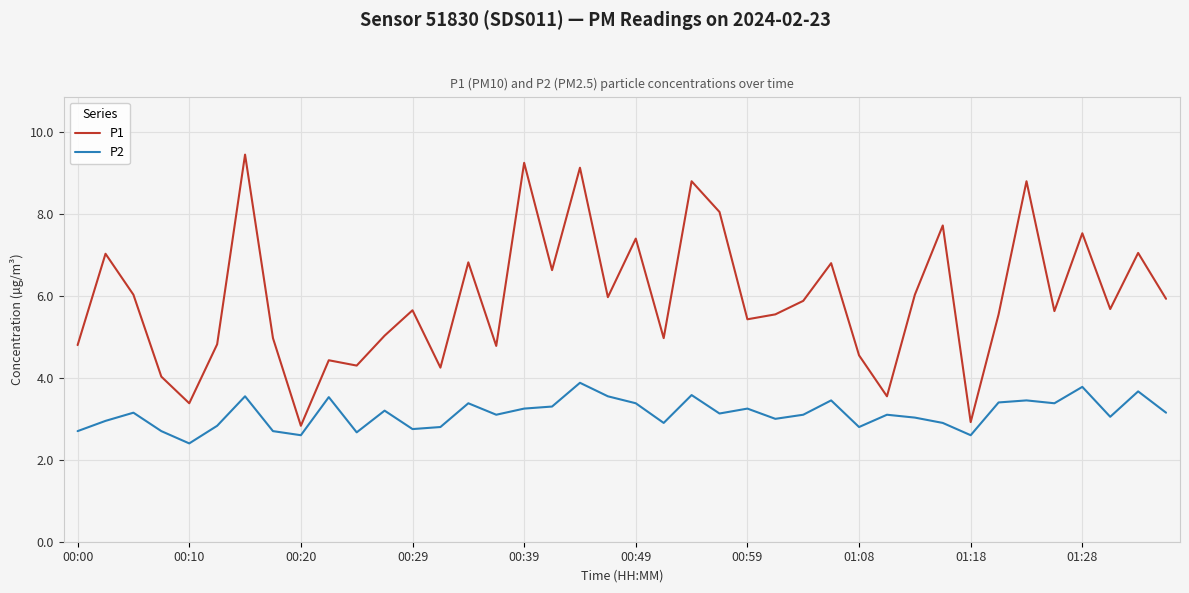

True or false: P1 and P2 cross at least once.

False